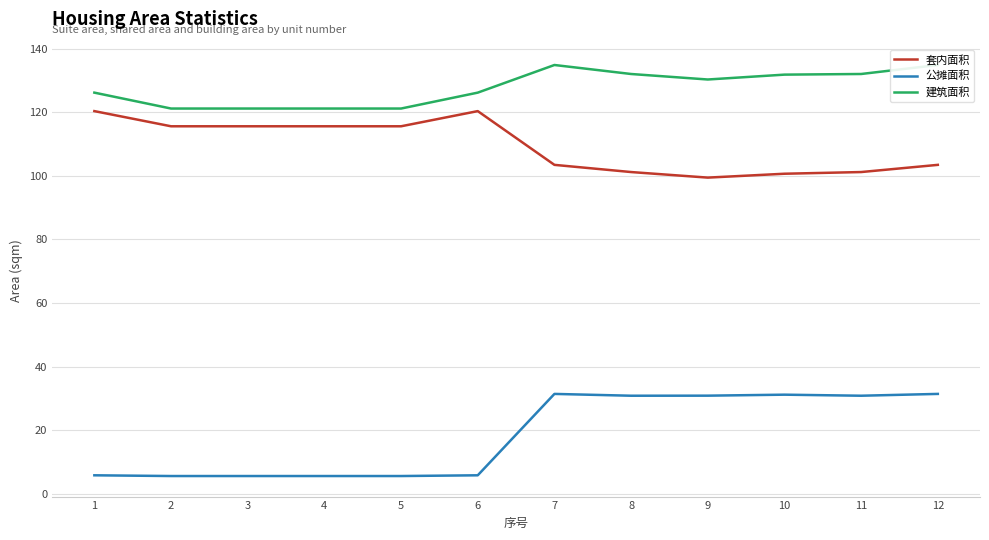

Rank the categories by 建筑面积 value from lowest to highest.

2, 3, 4, 5, 1, 6, 9, 10, 8, 11, 7, 12